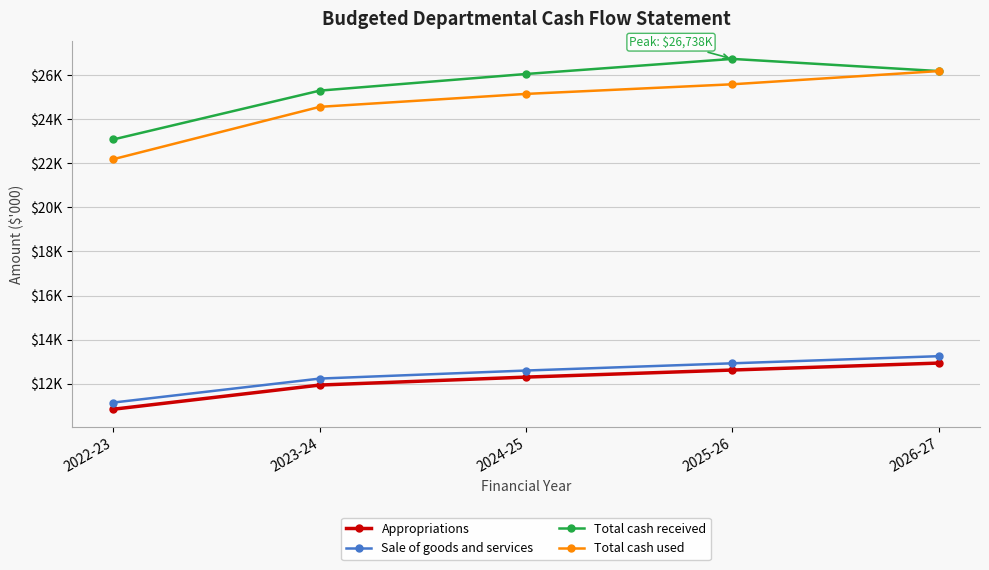

True or false: Total cash received and Sale of goods and services intersect in this chart.

False